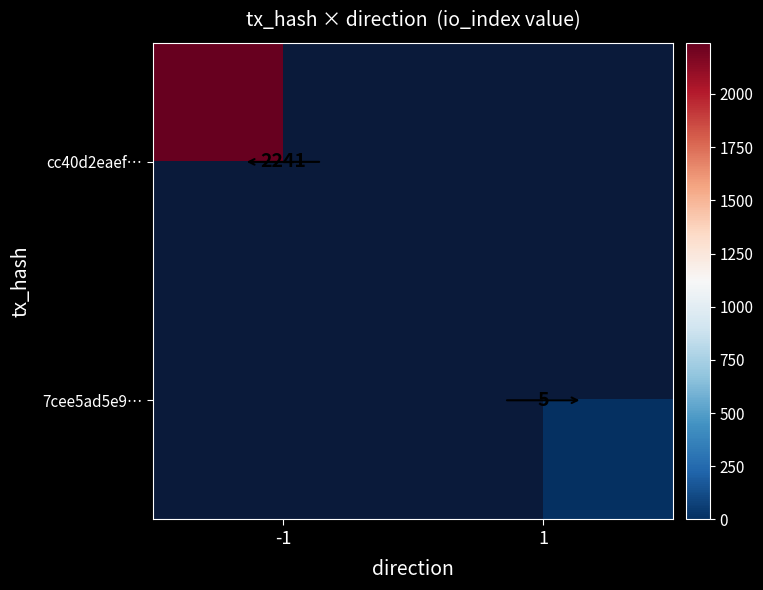

Which label corresponds to the smallest value in the chart?

1